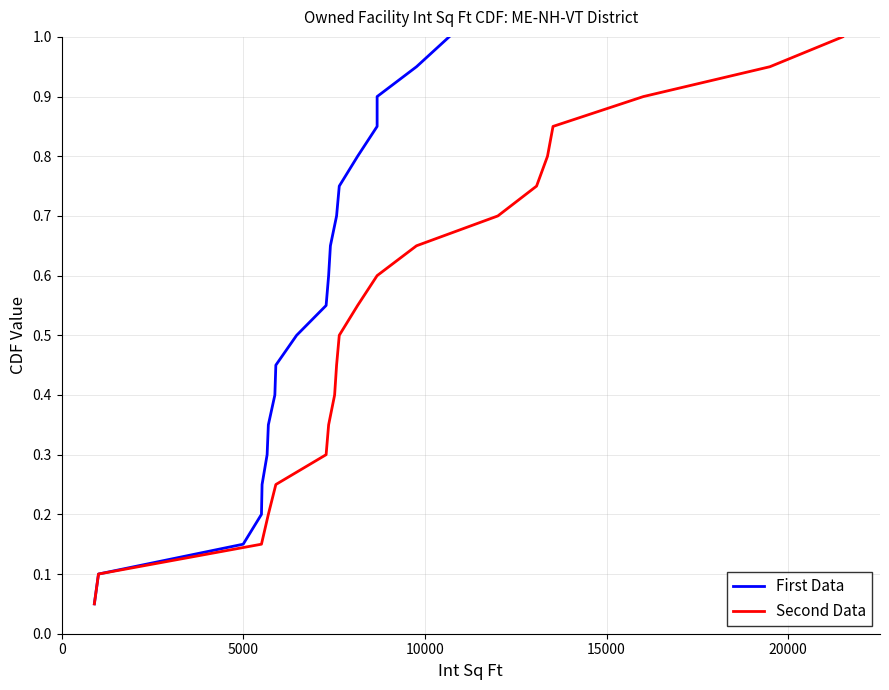

What are all the series names shown in the legend?

First Data, Second Data